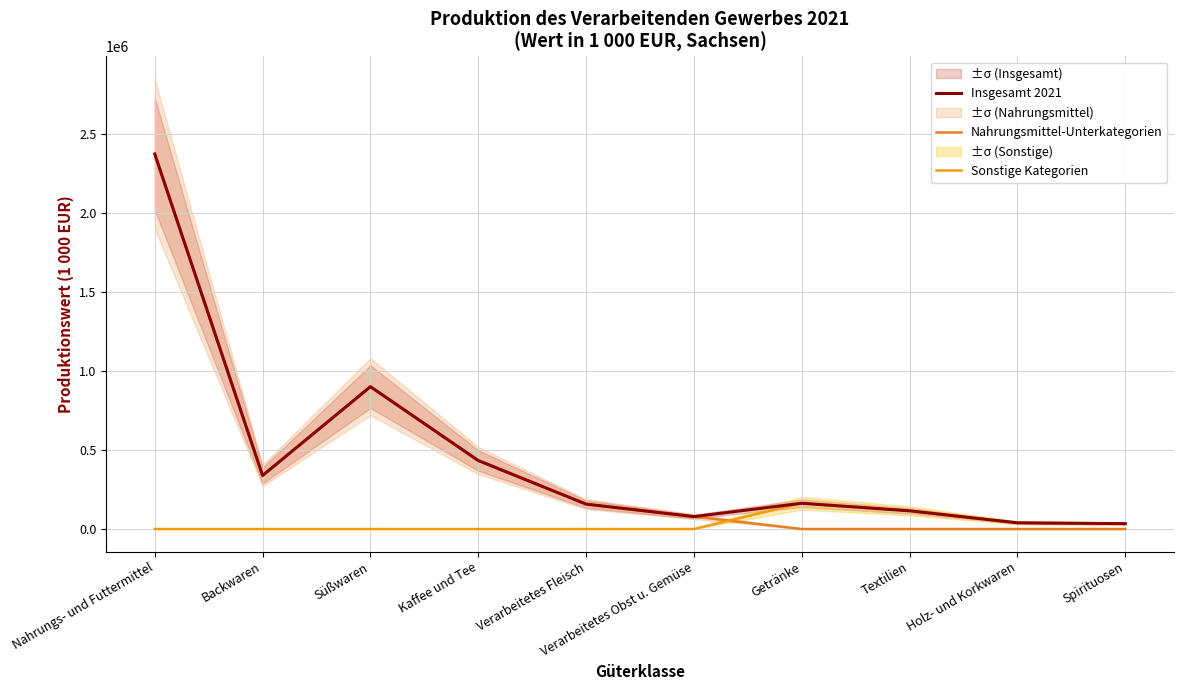

Reading left to right, transcribe all the data shown in this chart.

Insgesamt 2021: Nahrungs- und Futtermittel=2370931	Backwaren=338301	Süßwaren=899915	Kaffee und Tee=433081	Verarbeitetes Fleisch=157438	Verarbeitetes Obst u. Gemüse=78544	Getränke=162928	Textilien=115107	Holz- und Korkwaren=39239	Spirituosen=34019
Nahrungsmittel-Unterkategorien: Nahrungs- und Futtermittel=2370931	Backwaren=338301	Süßwaren=899915	Kaffee und Tee=433081	Verarbeitetes Fleisch=157438	Verarbeitetes Obst u. Gemüse=78544	Getränke=0	Textilien=0	Holz- und Korkwaren=0	Spirituosen=0
Sonstige Kategorien: Nahrungs- und Futtermittel=0	Backwaren=0	Süßwaren=0	Kaffee und Tee=0	Verarbeitetes Fleisch=0	Verarbeitetes Obst u. Gemüse=0	Getränke=162928	Textilien=115107	Holz- und Korkwaren=39239	Spirituosen=34019